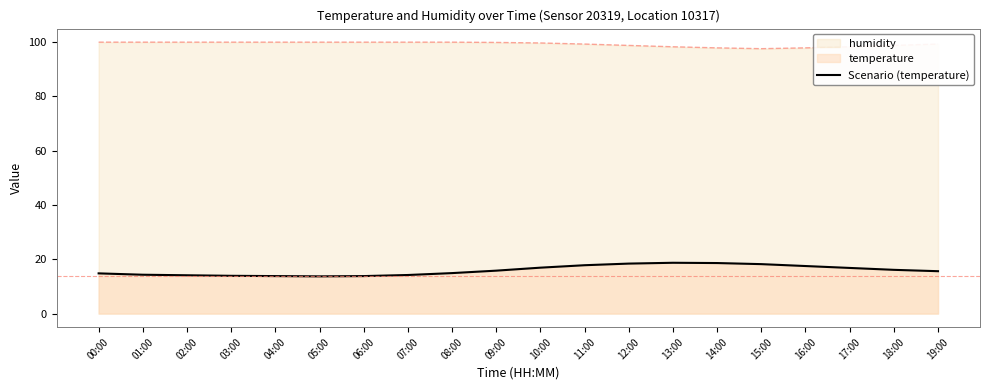

At which category does the data reach its first local valley?

05:00